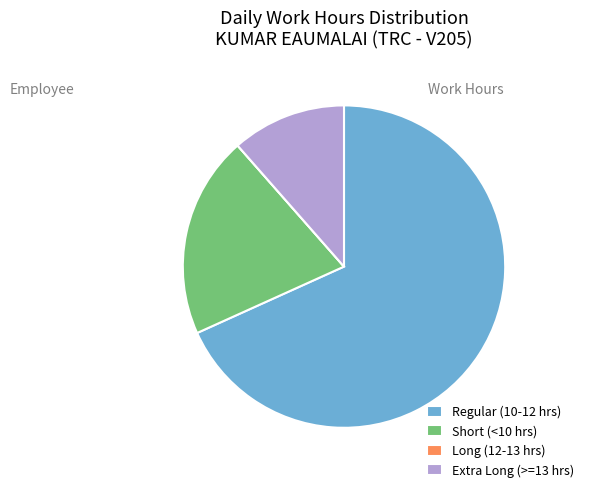

Is there a majority slice in this chart?

Yes